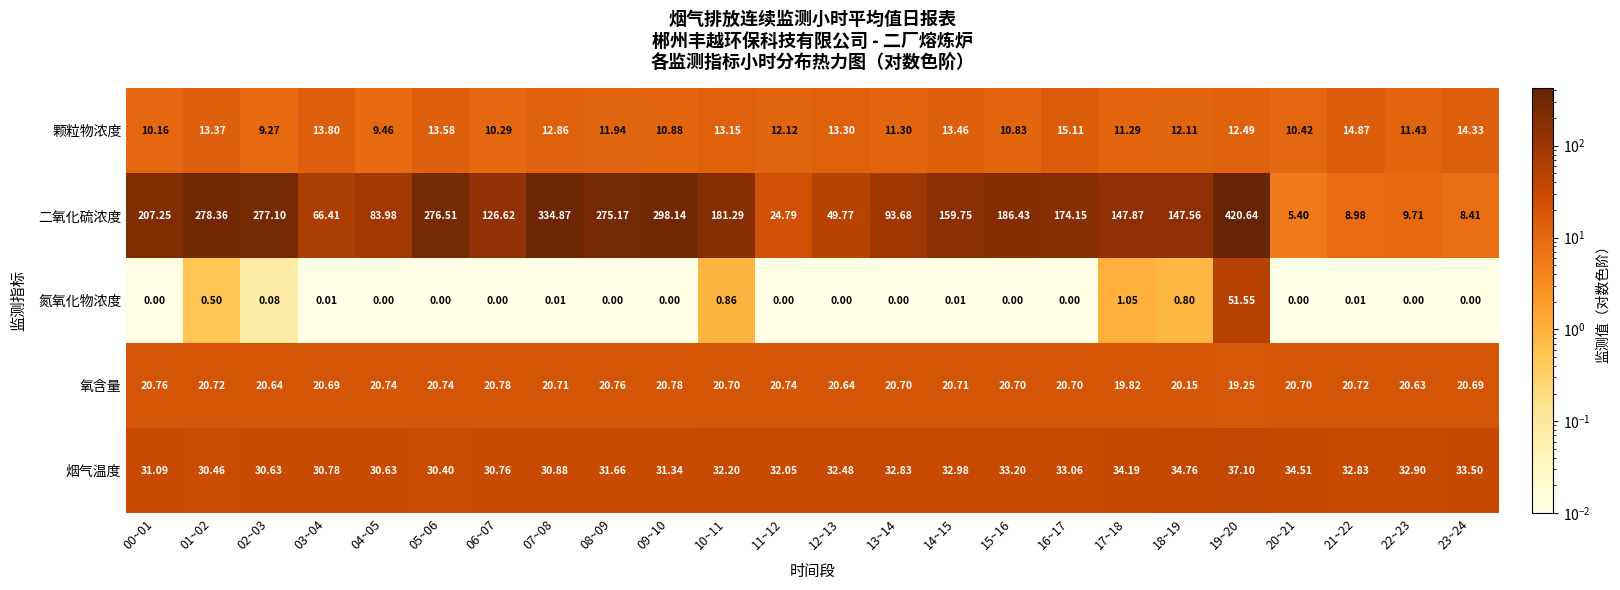

Which series has the largest total across all categories?

二氧化硫浓度